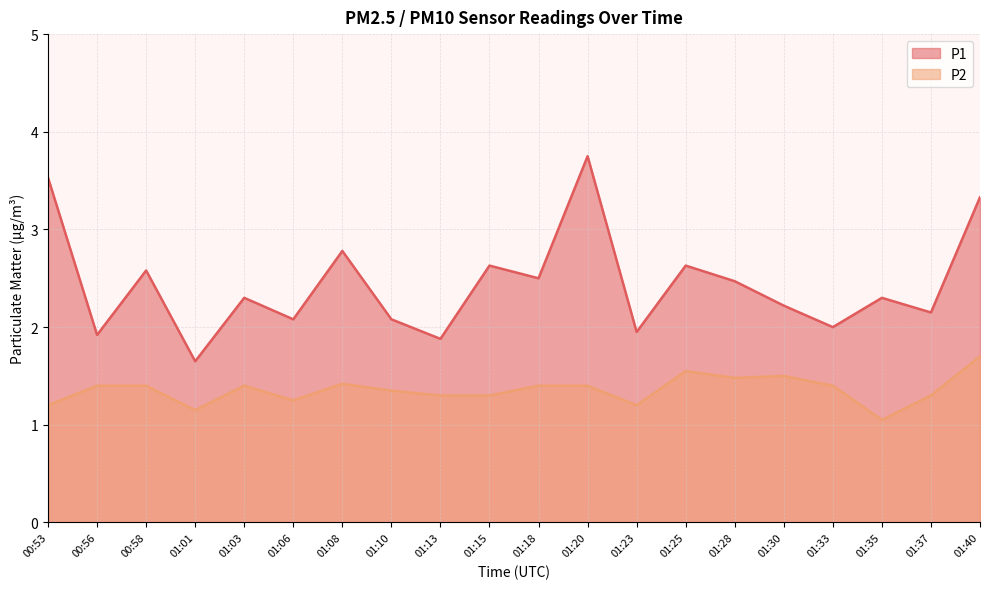

Does the chart have visible grid lines?

Yes